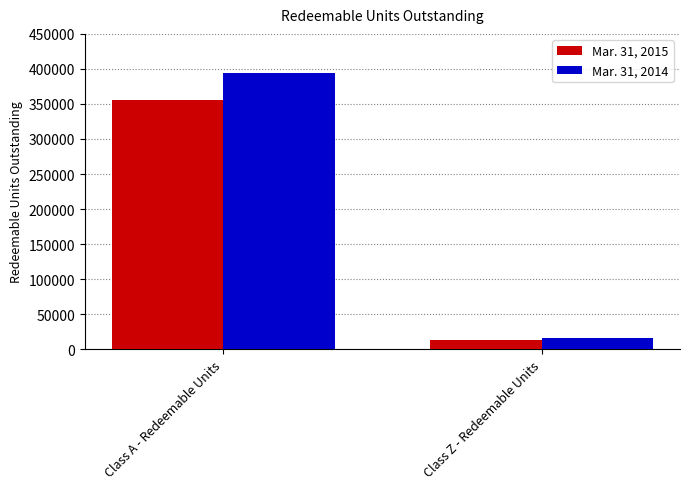

At which label does Mar. 31, 2014 first exceed 394015?

Class A - Redeemable Units